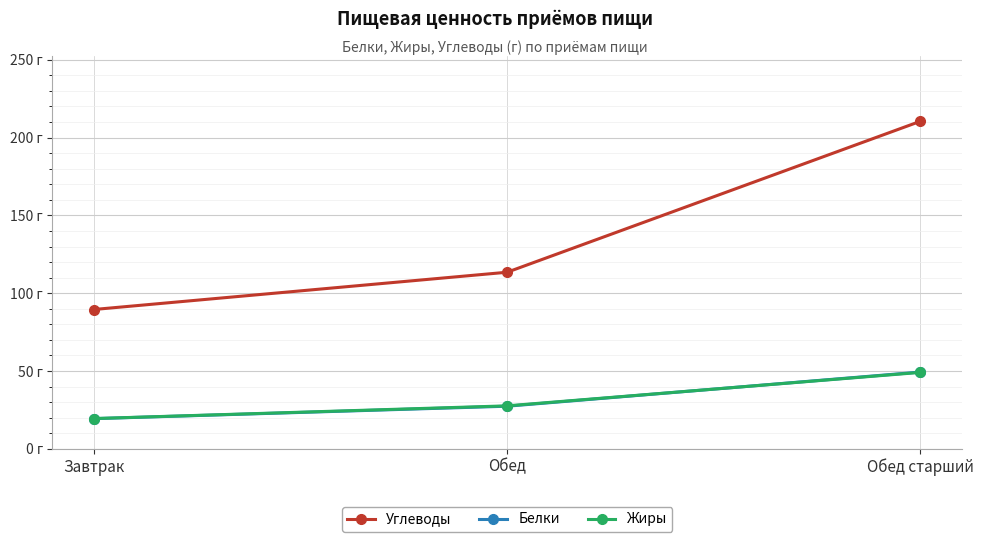

Which category has the lowest value in the Углеводы series?

Завтрак